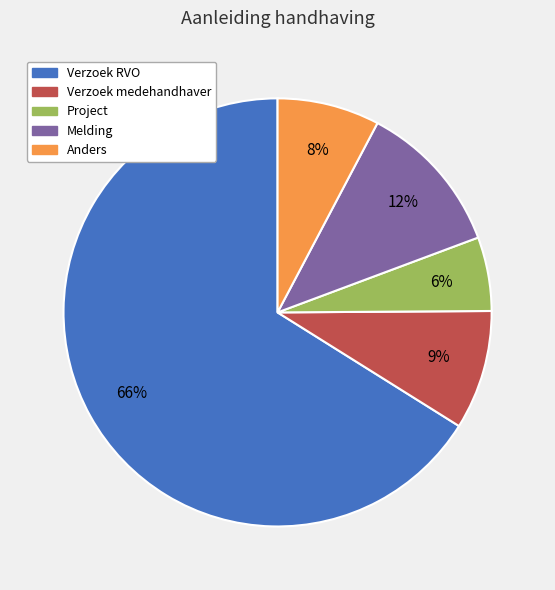

True or false: Melding accounts for 12% of the total.

True